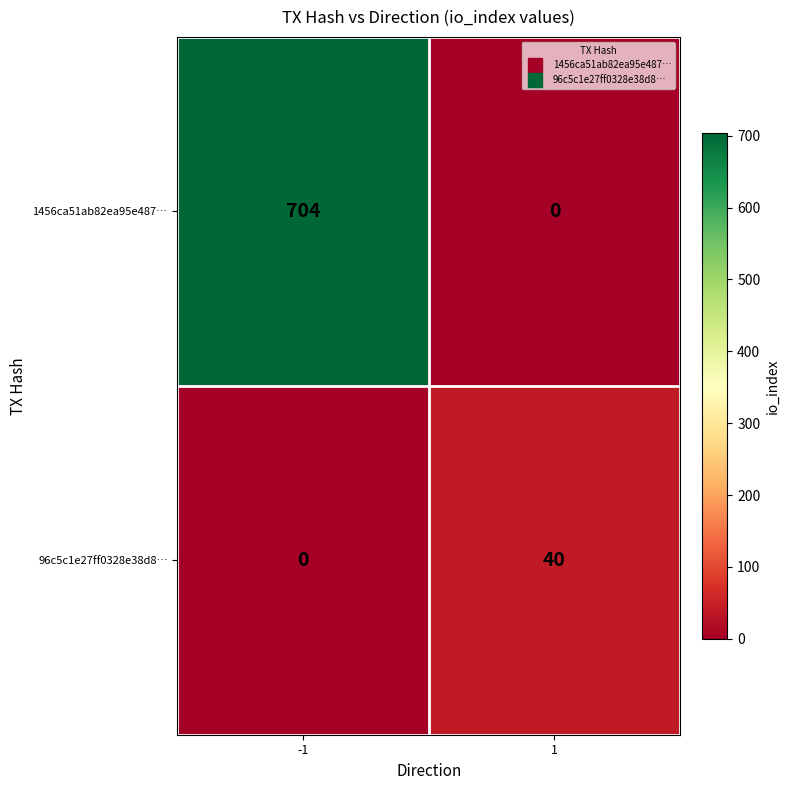

How many values in the 1456ca51ab82ea95e487… series are below 704?

1